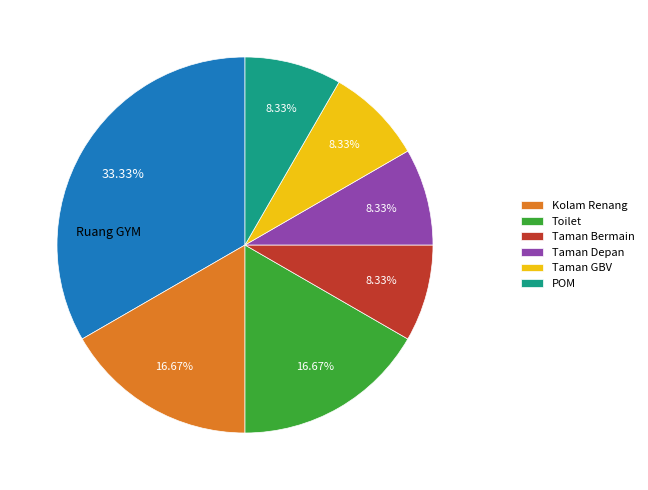

Is there any slice that represents more than half of the pie?

No